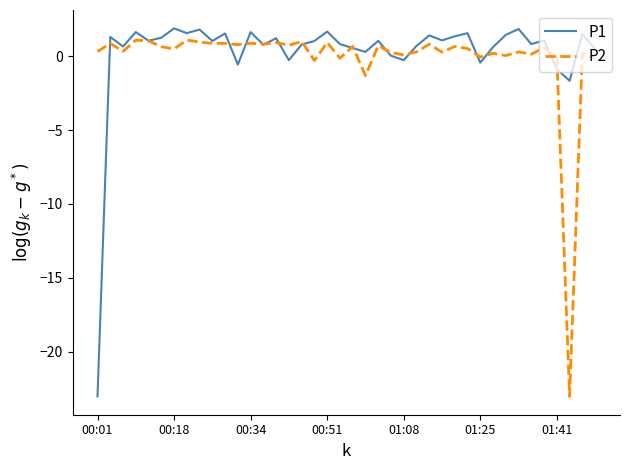

Rank the series by their maximum value, from lowest to highest.

P2, P1